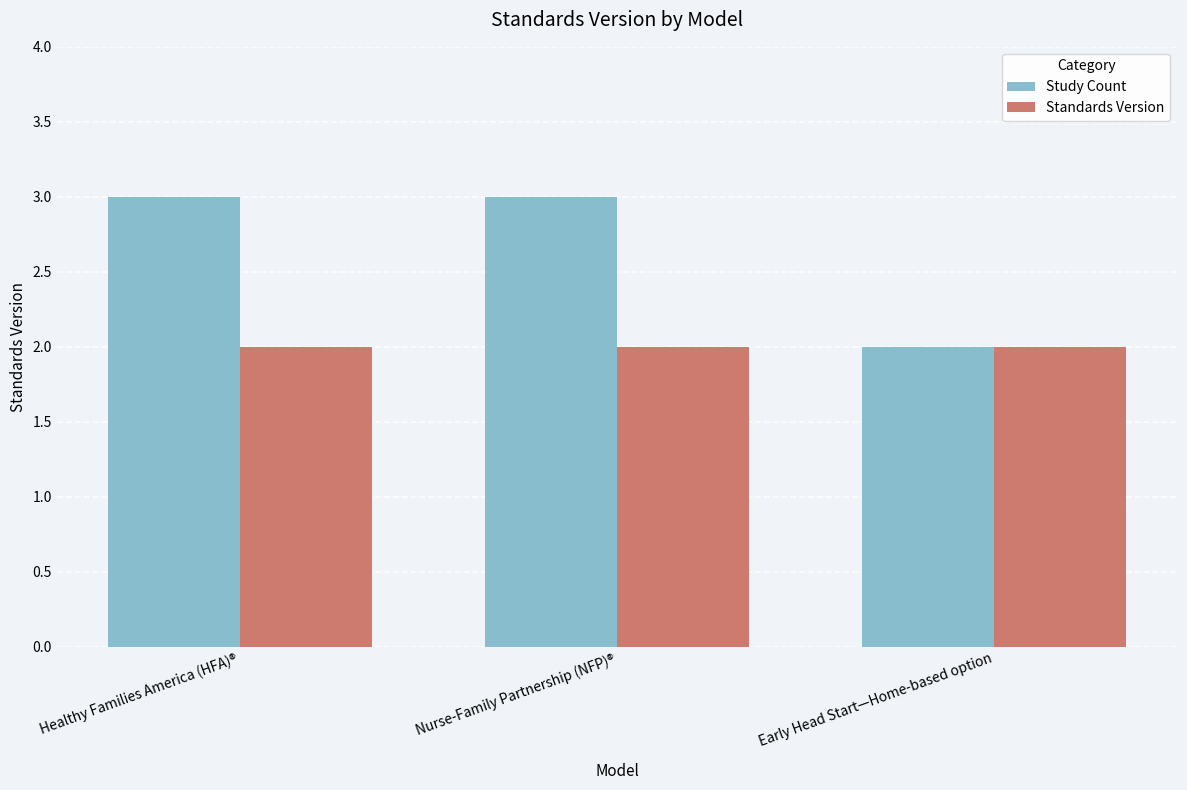

List the series in order of their overall mean, highest first.

Study Count, Standards Version